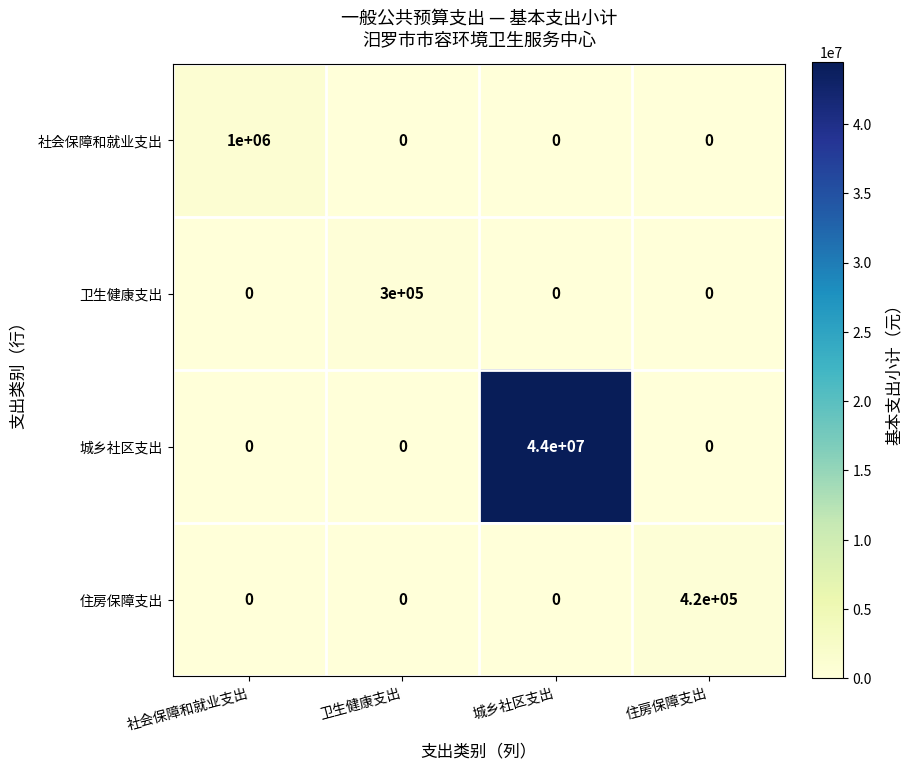

What is the maximum value shown in the chart?

44000000